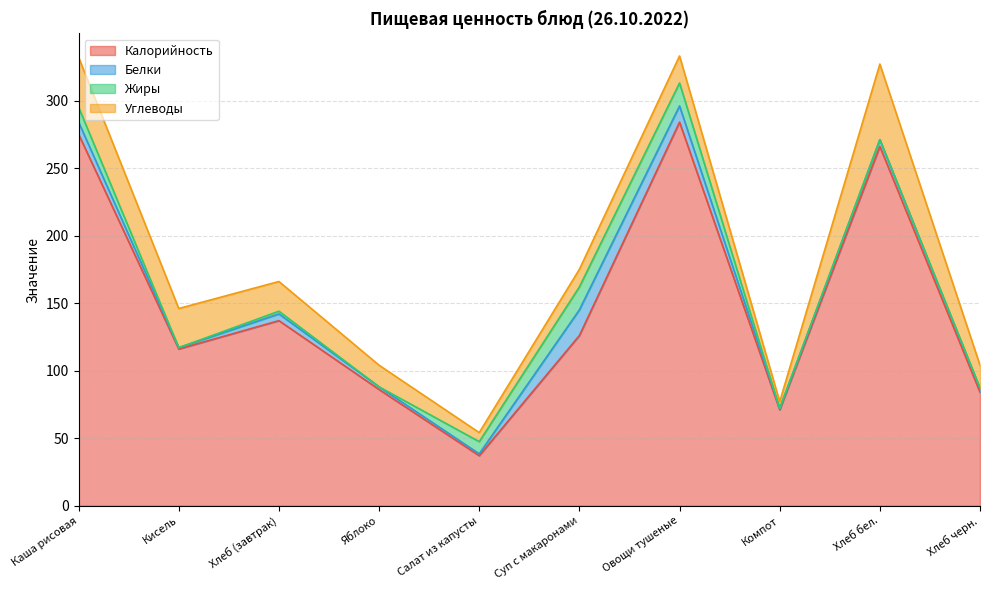

What is the maximum value shown in the chart?

284.0